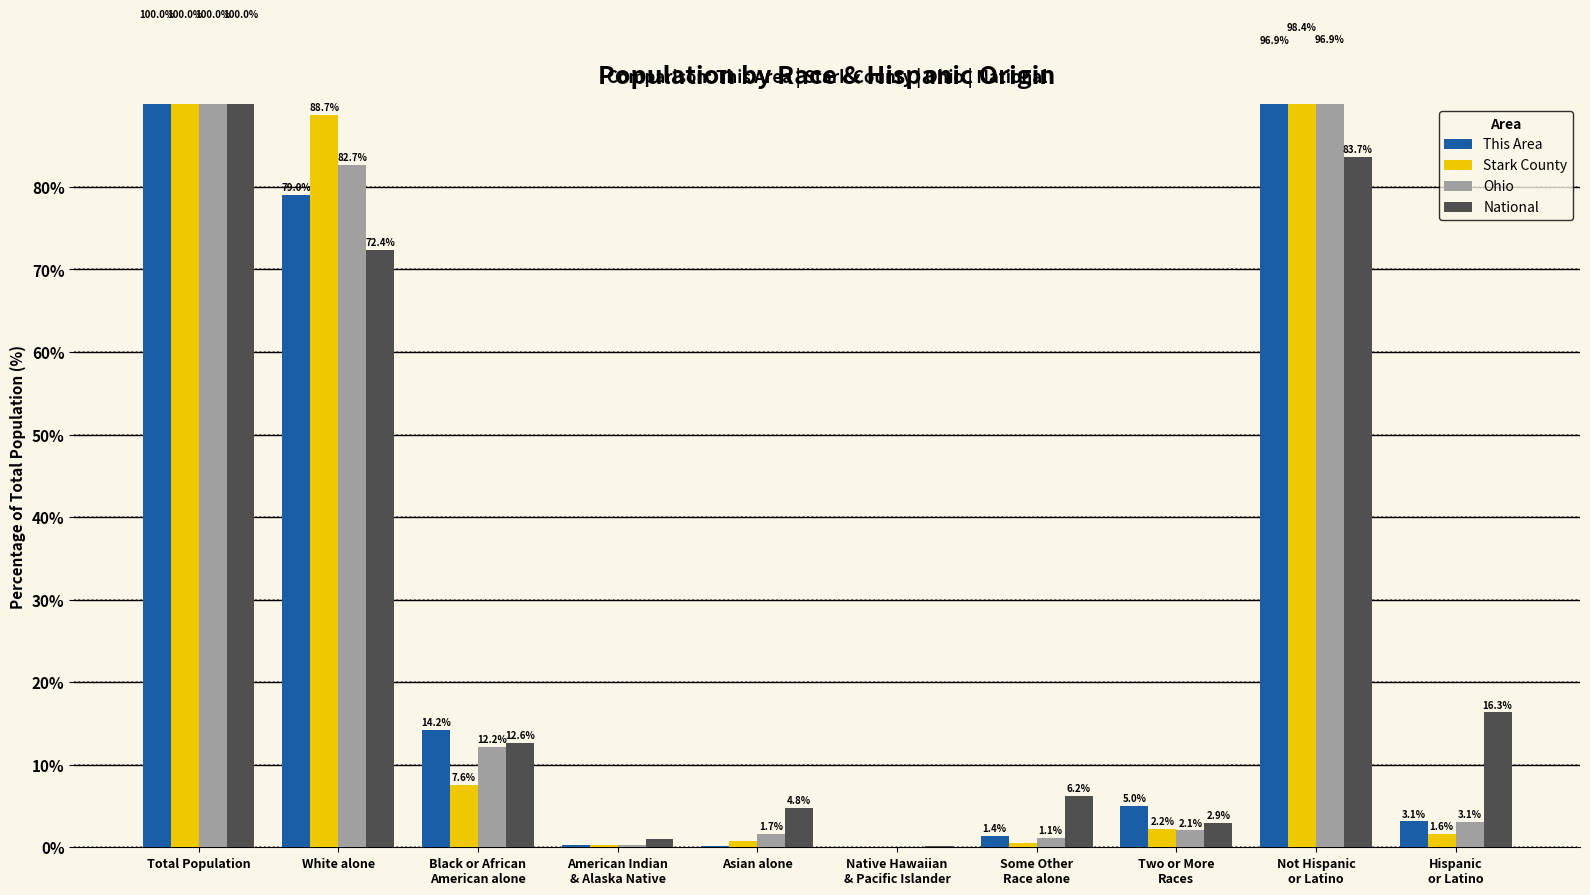

Between Native Hawaiian
& Pacific Islander and Hispanic
or Latino, which series saw the biggest shift?

National